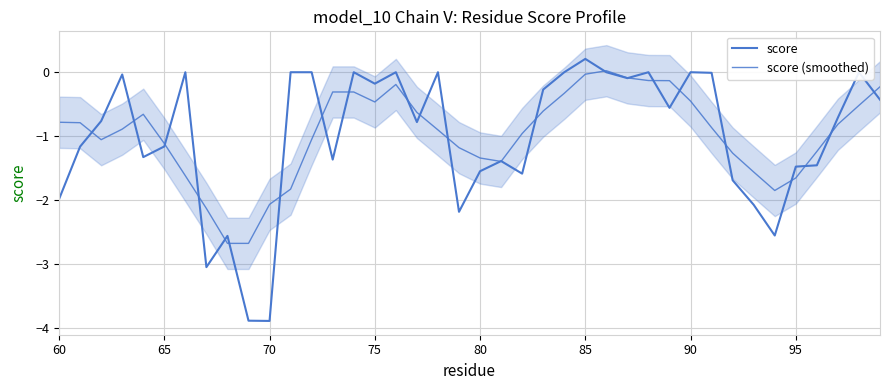

At how many categories does at least one series exceed -3?

40